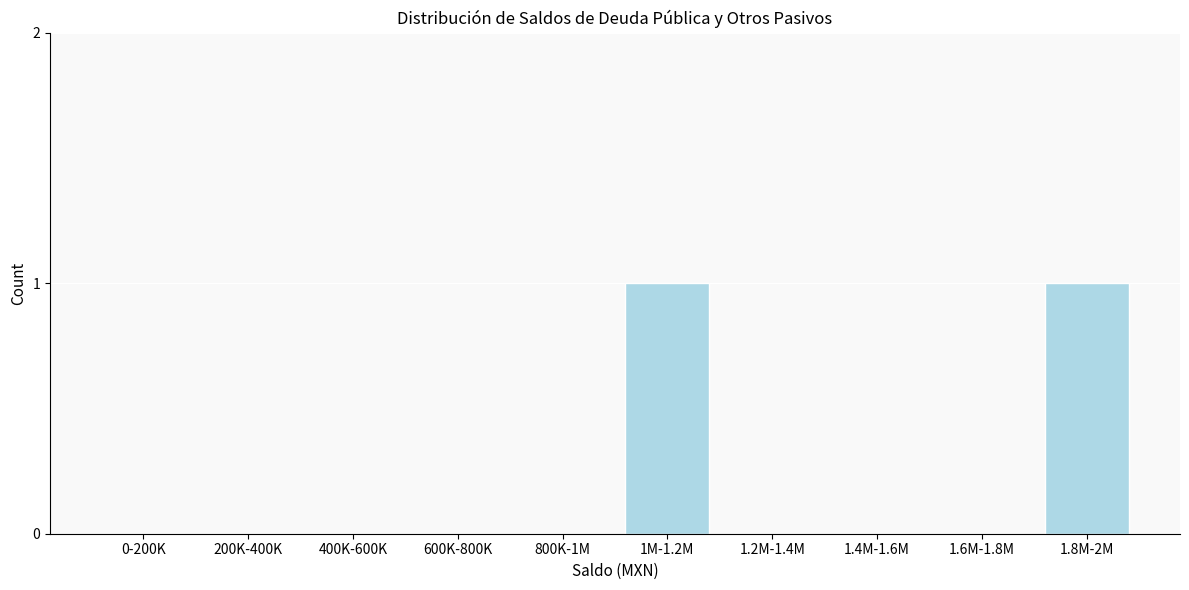

Reading right to left, transcribe all the data shown in this chart.

1.8M-2M=1	1.6M-1.8M=0	1.4M-1.6M=0	1.2M-1.4M=0	1M-1.2M=1	800K-1M=0	600K-800K=0	400K-600K=0	200K-400K=0	0-200K=0